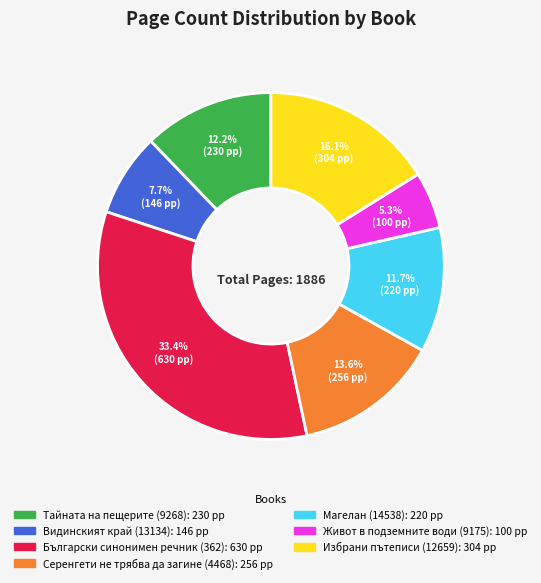

To the nearest percent, what is the combined percentage of Видинският край (13134) and Живот в подземните води (9175)?

13%